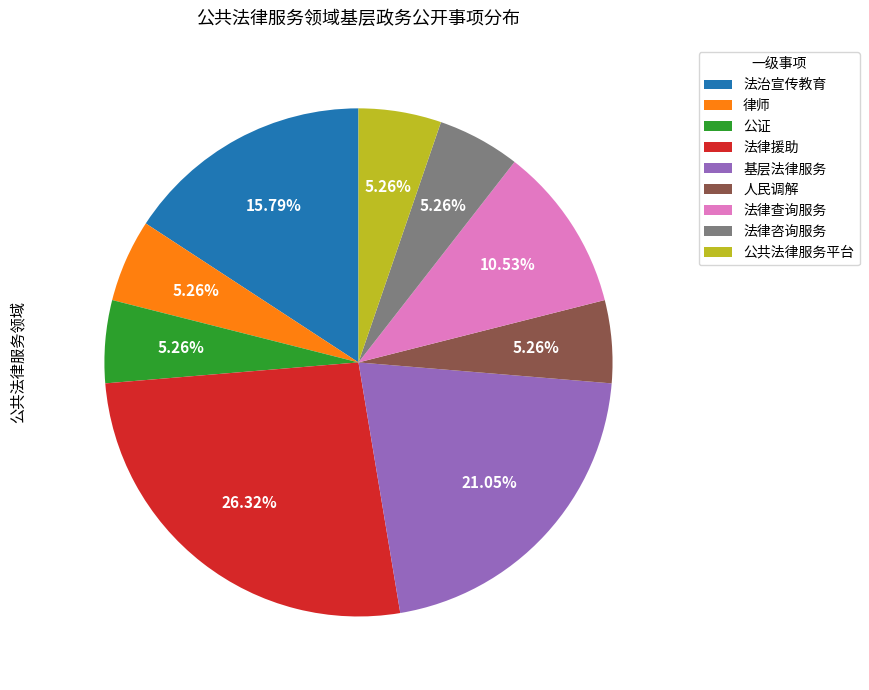

To the nearest percent, what percentage of the pie is 法律咨询服务?

5%